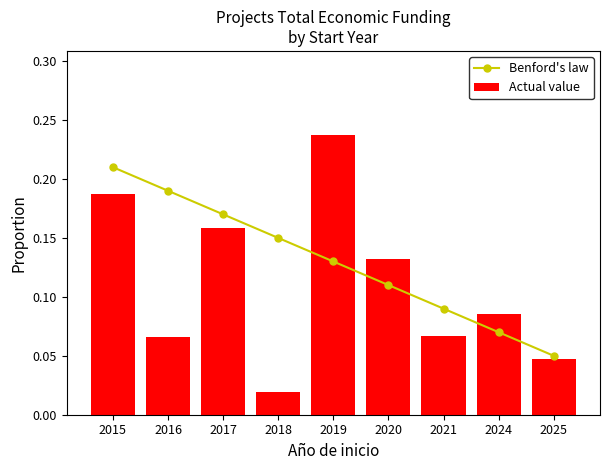

Reading left to right, transcribe all the data shown in this chart.

Benford's law: 0.2	0.2	0.2	0.1	0.1	0.1	0.1	0.1	0.1
Actual value: 0.2	0.1	0.2	0.0	0.2	0.1	0.1	0.1	0.0